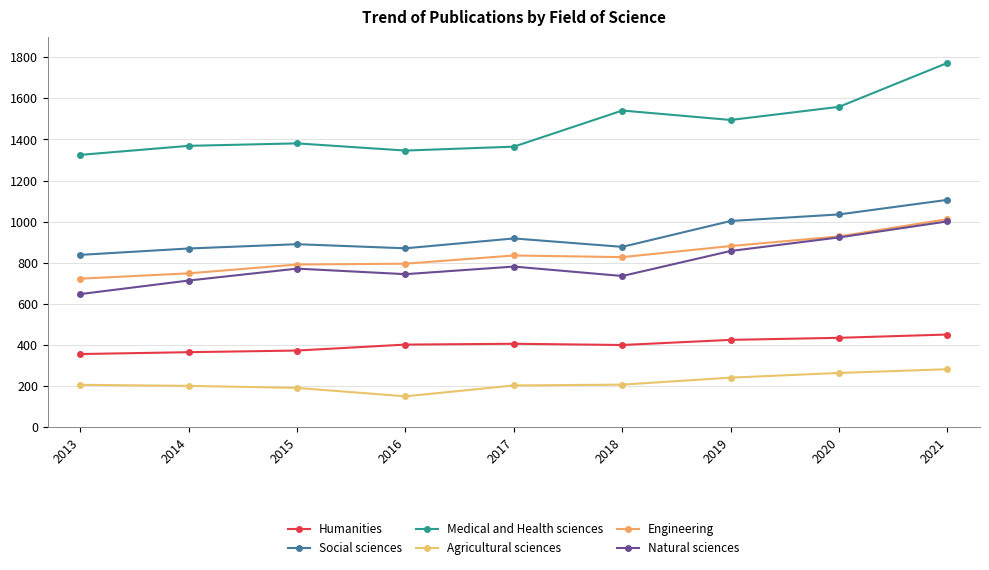

What is the total value across all series at 2013?

4092